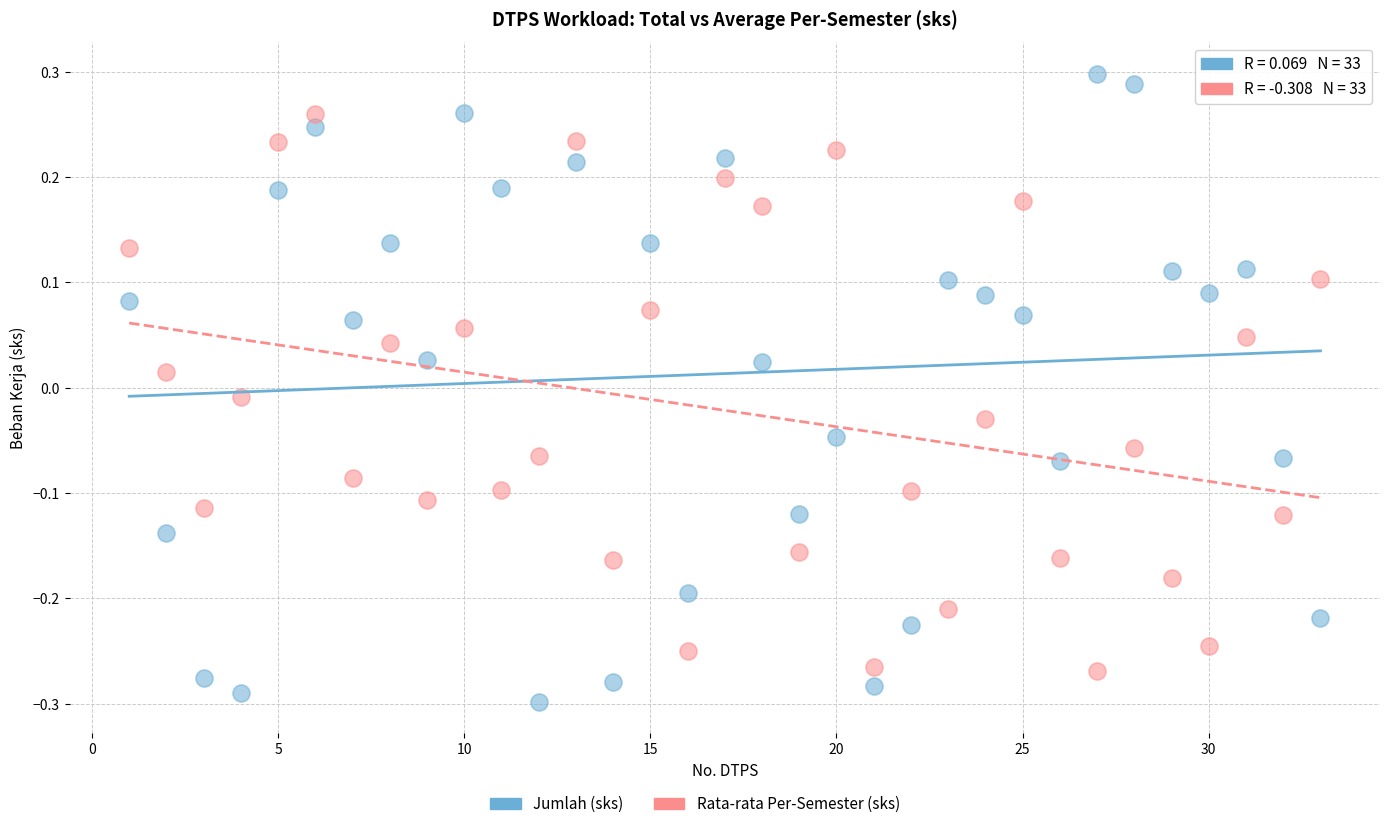

Which series contains the lowest Y value?

Jumlah (sks)